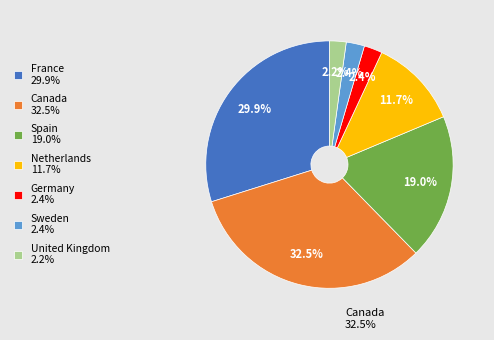

Between France 29.9% and Netherlands 11.7%, which is larger?

France 29.9%